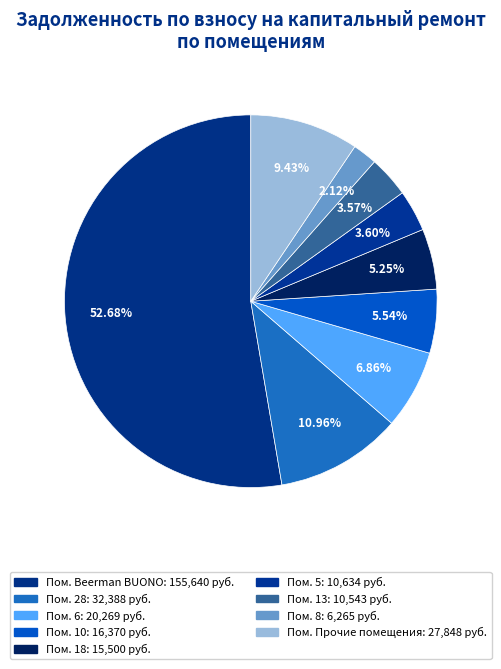

Is there any slice that represents more than half of the pie?

Yes